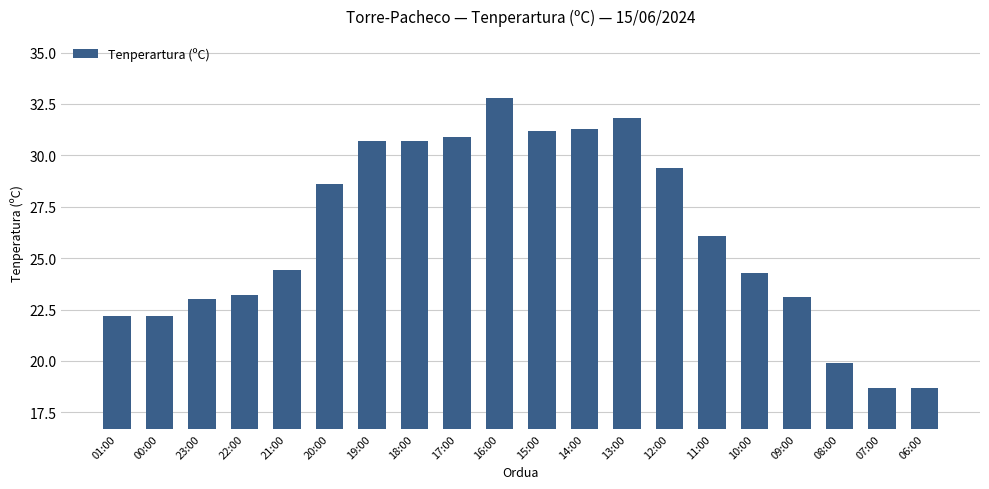

What is the ratio of the value at 18:00 to the value at 23:00?

1.3